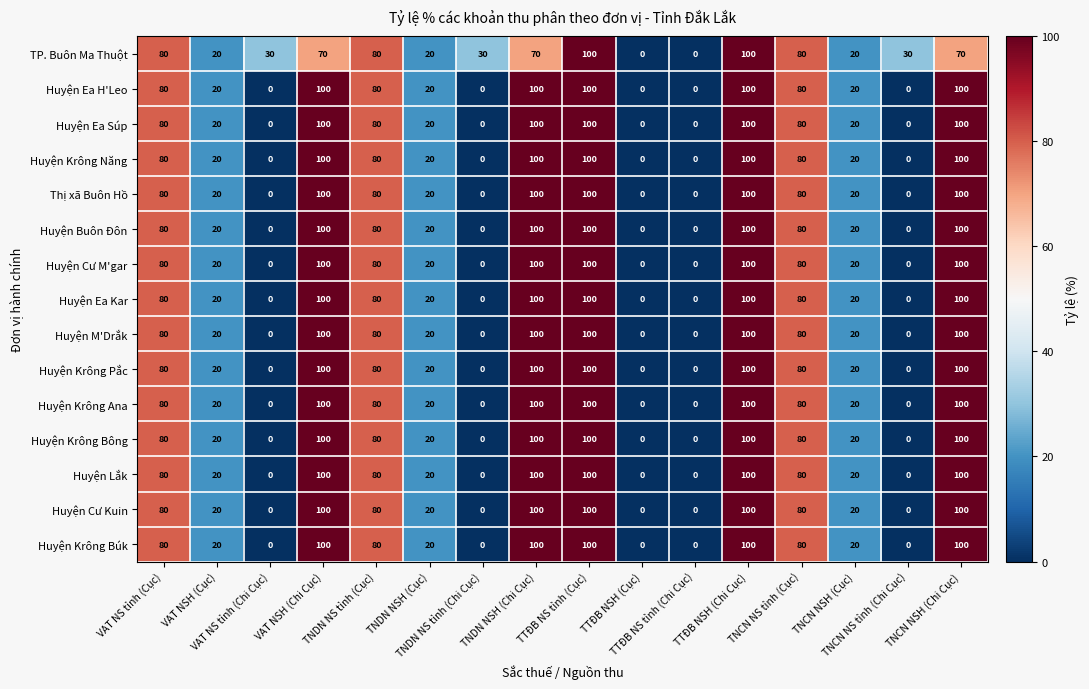

At how many categories does at least one series exceed 31?

8